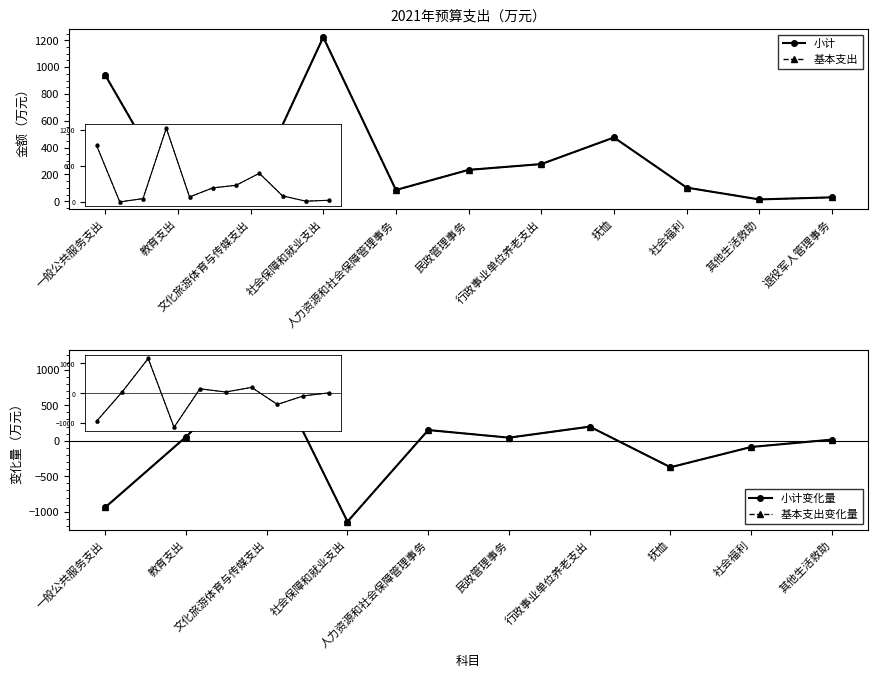

The 小计 series shows 1222.9 at 社会保障和就业支出. True or false?

True